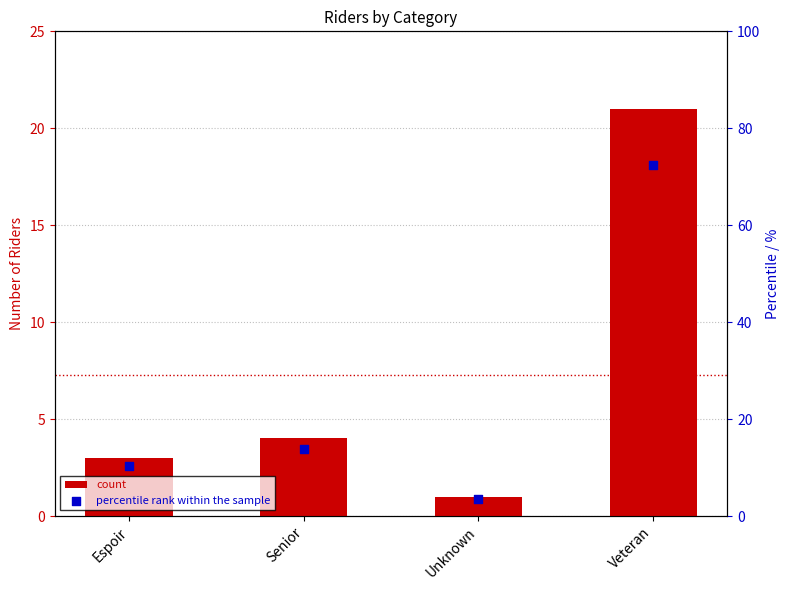

Which series has the largest Y range (max minus min)?

percentile rank within the sample